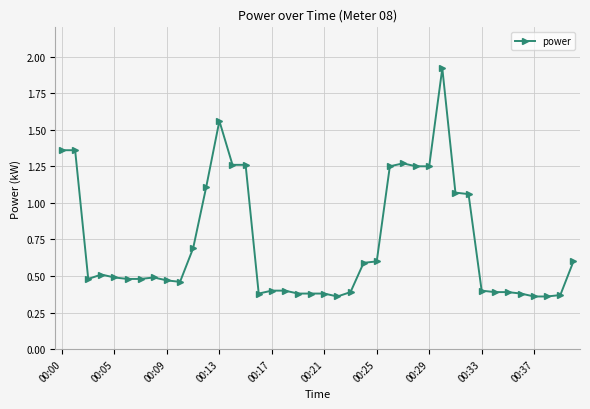

True or false: there are more than 1 points higher than both neighbors.

True